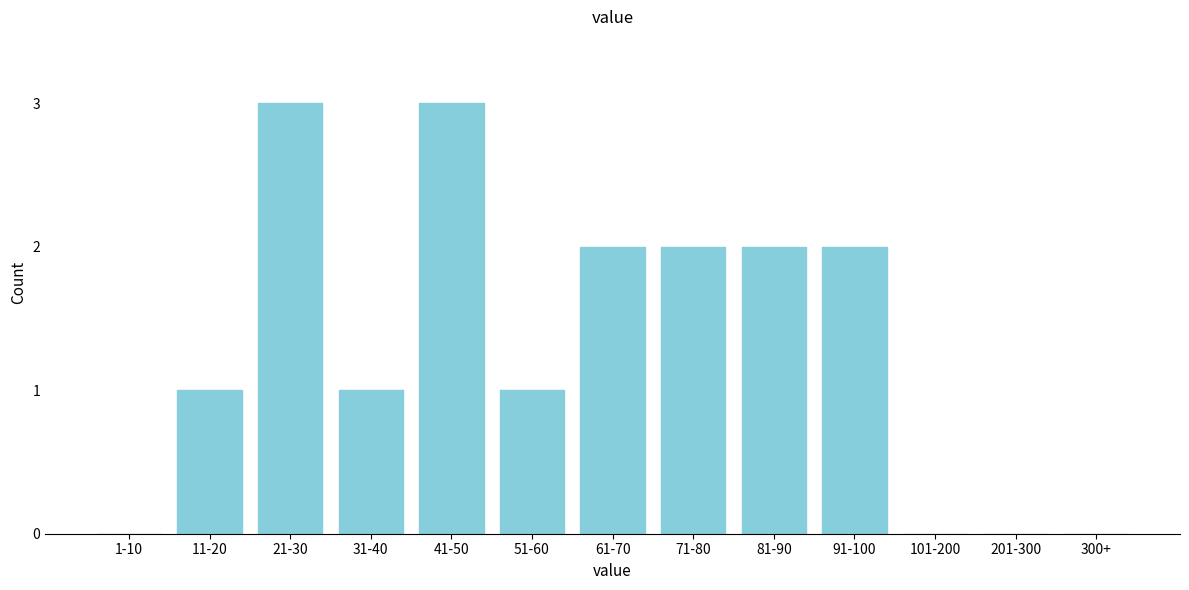

Reading left to right, extract all data points from this chart.

1-10=0	11-20=1	21-30=3	31-40=1	41-50=3	51-60=1	61-70=2	71-80=2	81-90=2	91-100=2	101-200=0	201-300=0	300+=0